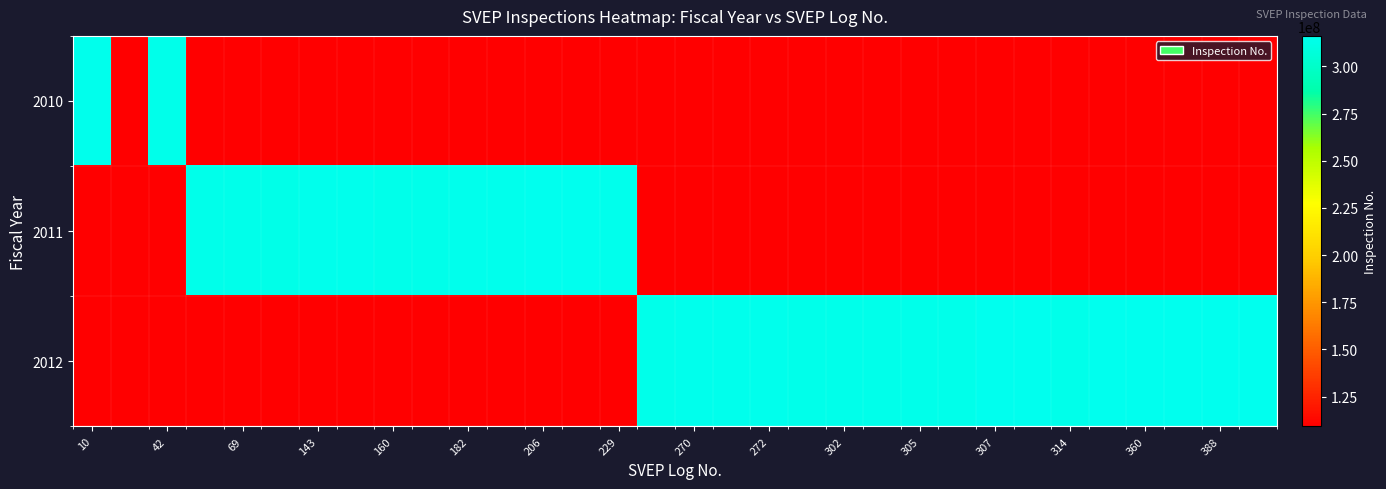

Which series has the largest total across all categories?

2012